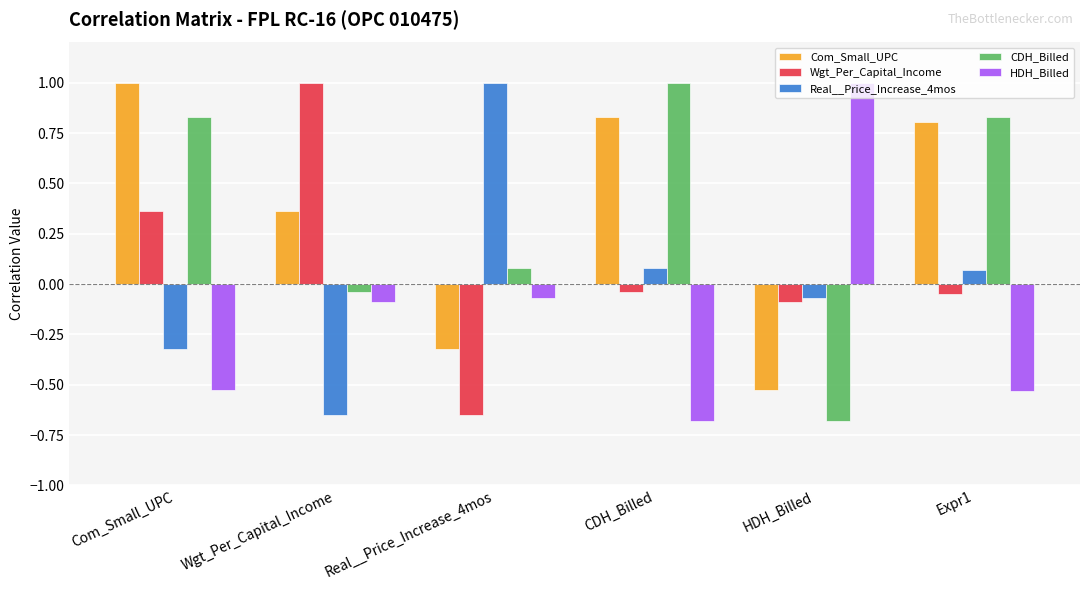

Rank the series at Com_Small_UPC from lowest to highest value.

HDH_Billed, Real__Price_Increase_4mos, Wgt_Per_Capital_Income, CDH_Billed, Com_Small_UPC